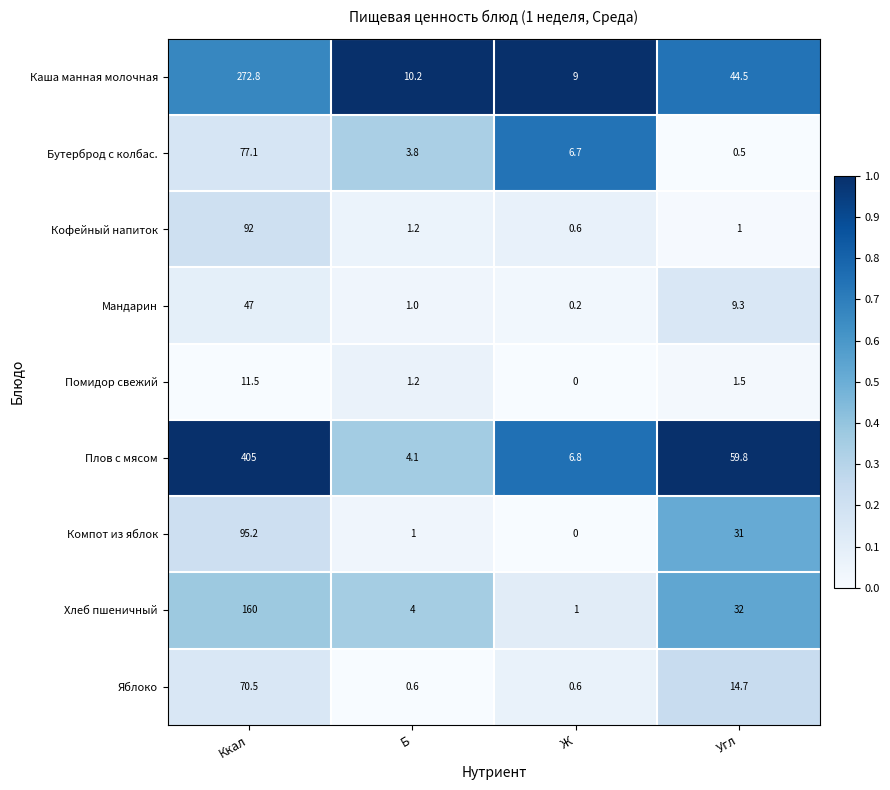

What value does the Каша манная молочная series have at Ккал?

272.8